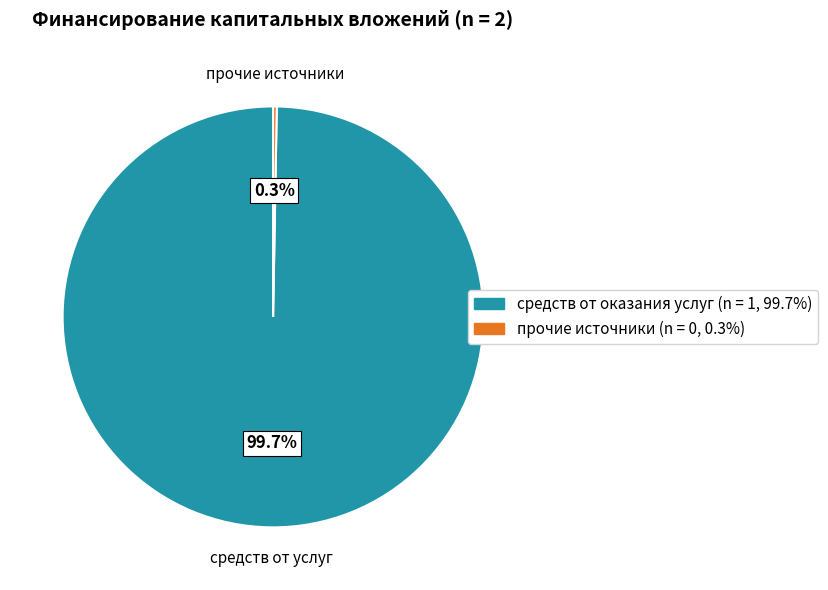

Does any single category account for the majority?

Yes